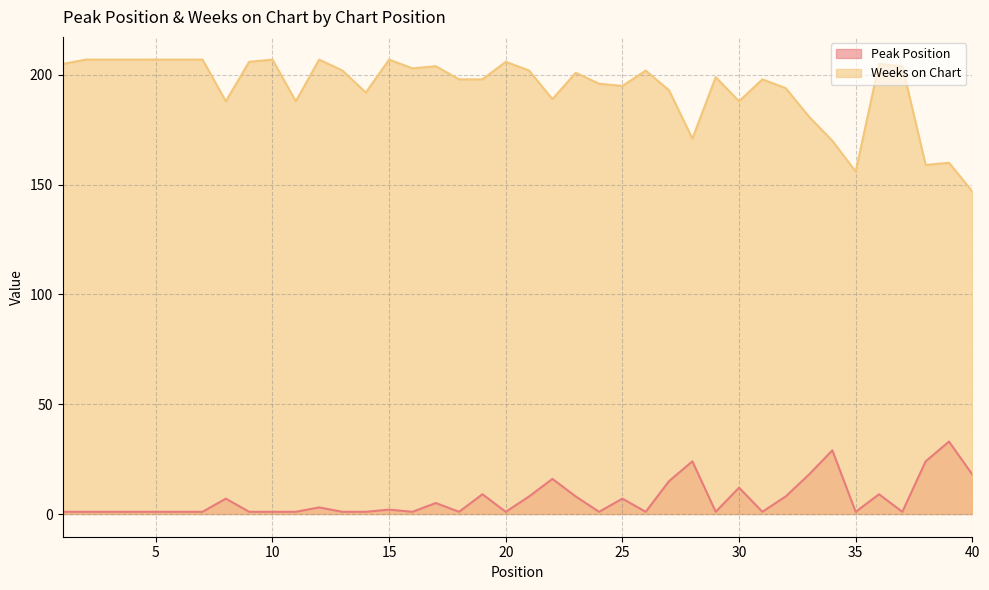

True or false: Weeks on Chart and Peak Position cross at least once.

False